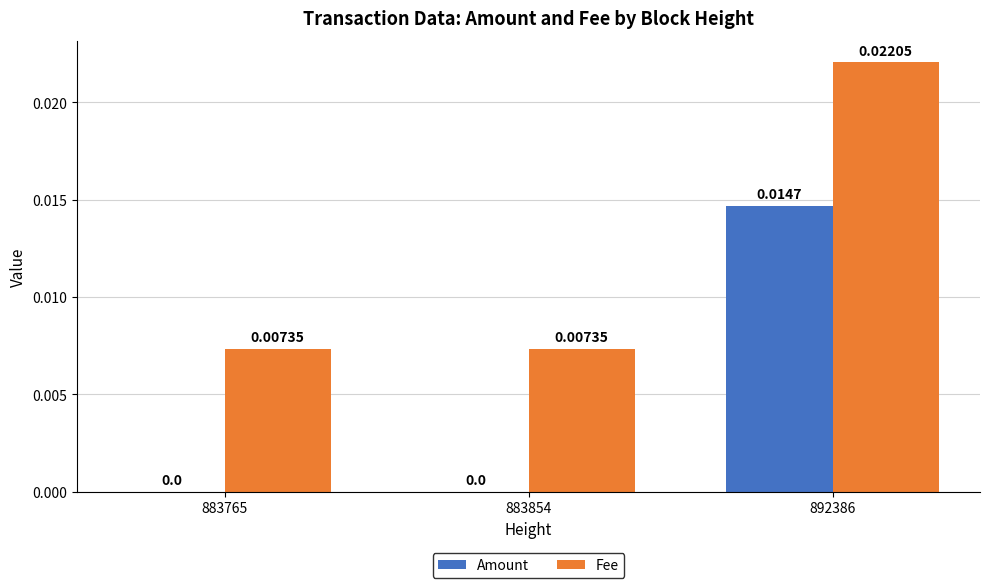

What are all the series names shown in the legend?

Amount, Fee